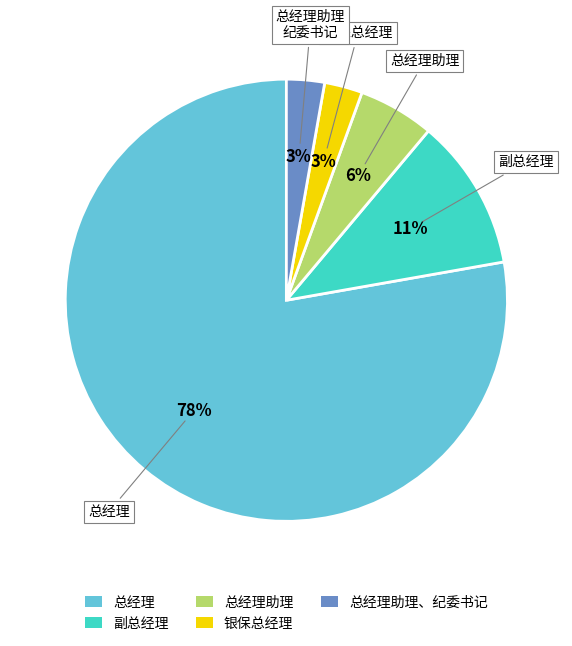

Combined, do 总经理 and 副总经理 account for over 50%?

Yes